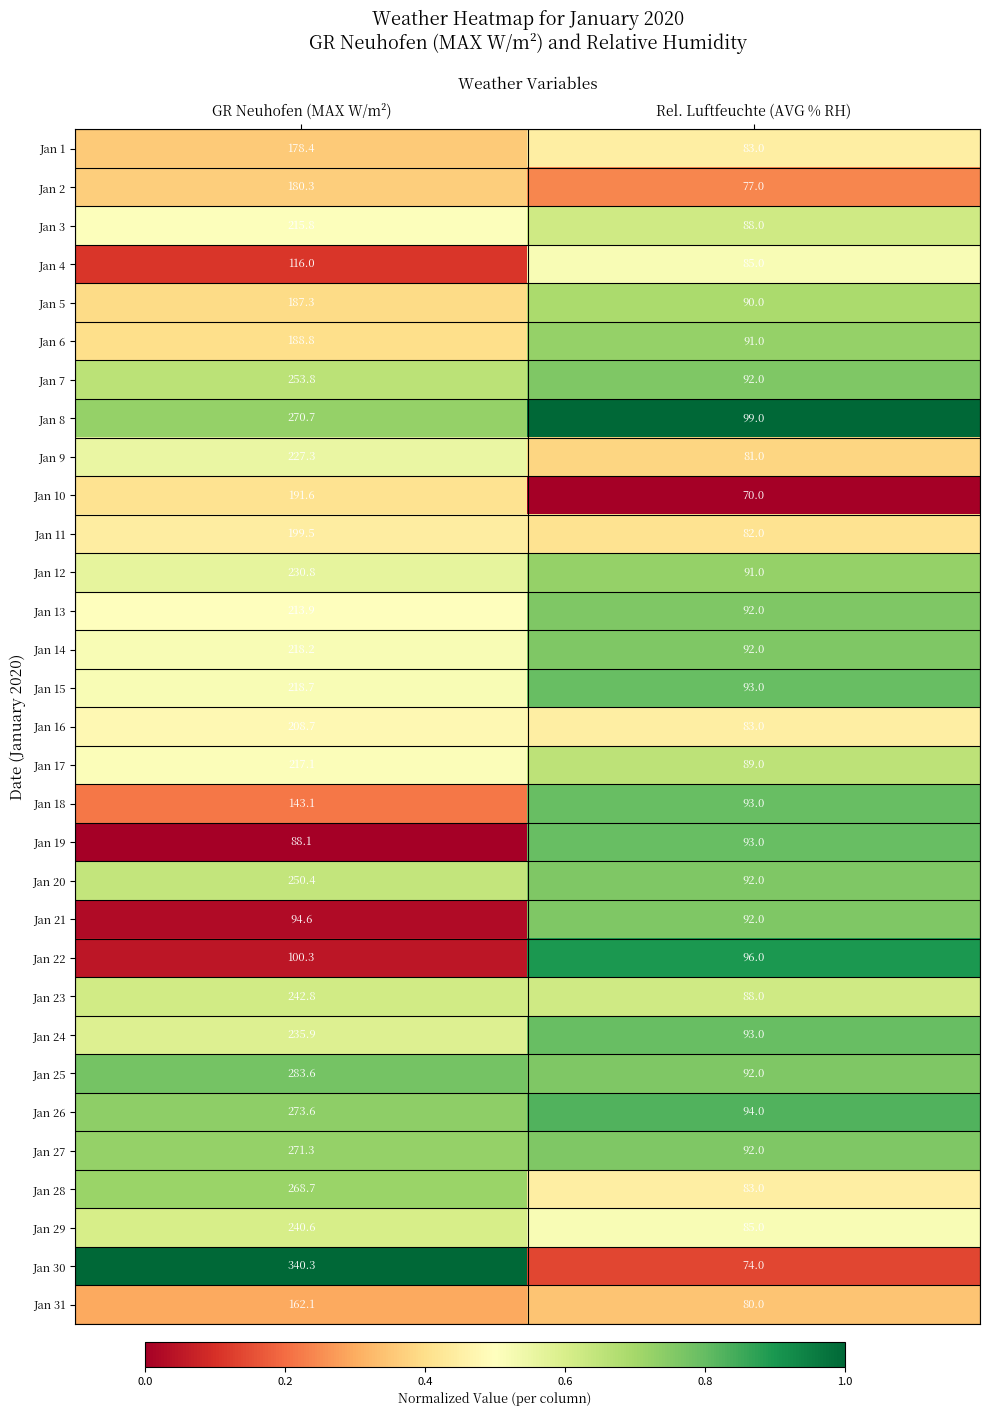

Rank the categories by Jan 4 value from lowest to highest.

Rel. Luftfeuchte (AVG % RH), GR Neuhofen (MAX W/m²)